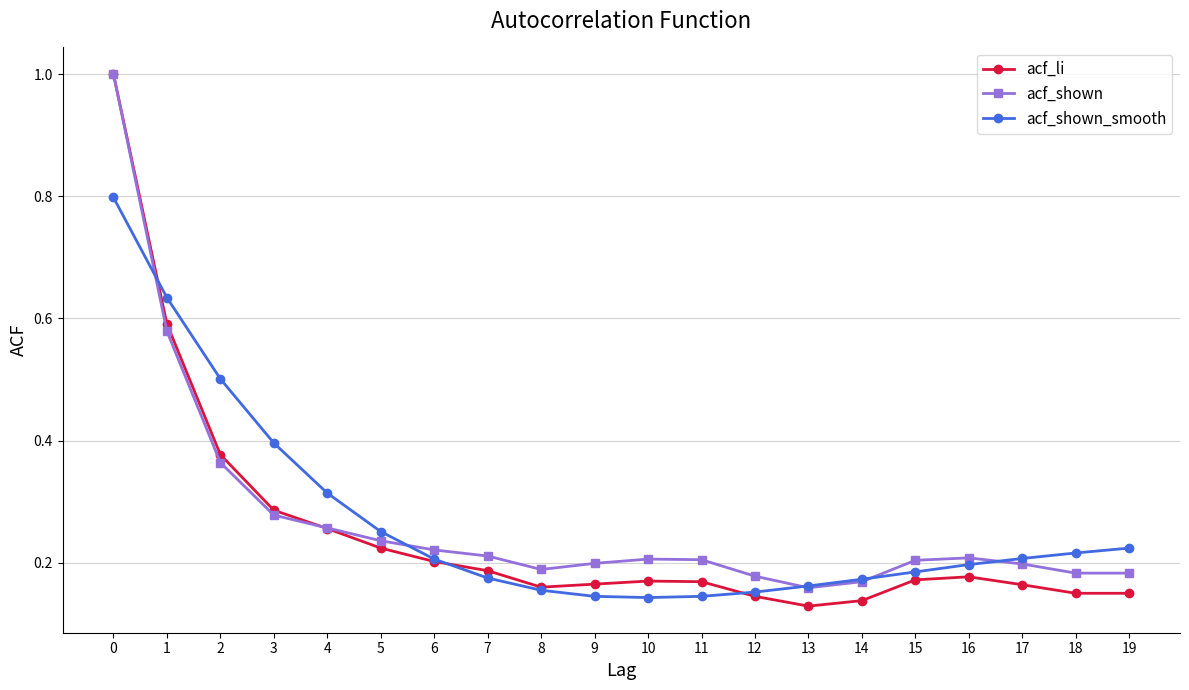

Is this an area chart (filled region under the line)?

No